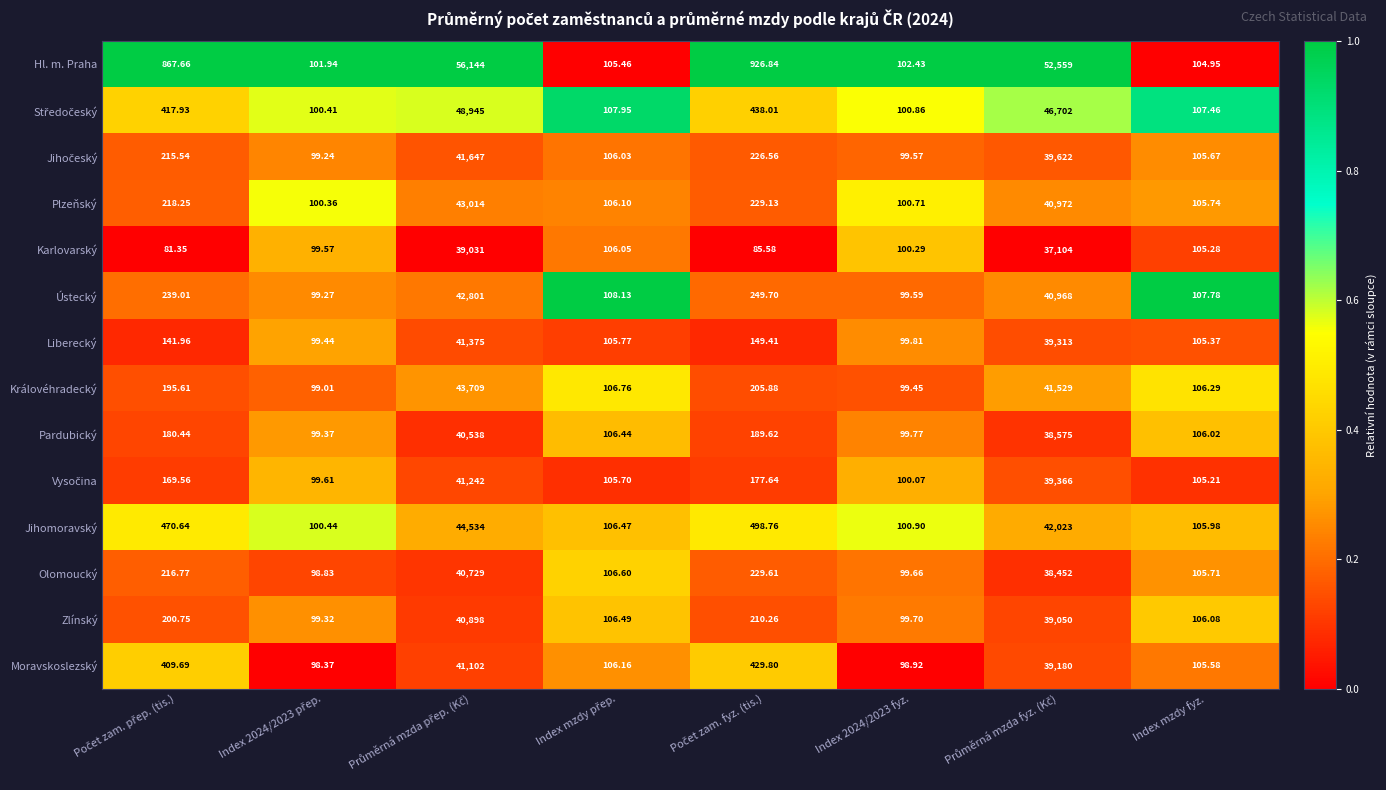

Which series has the largest range (max minus min)?

Hl. m. Praha